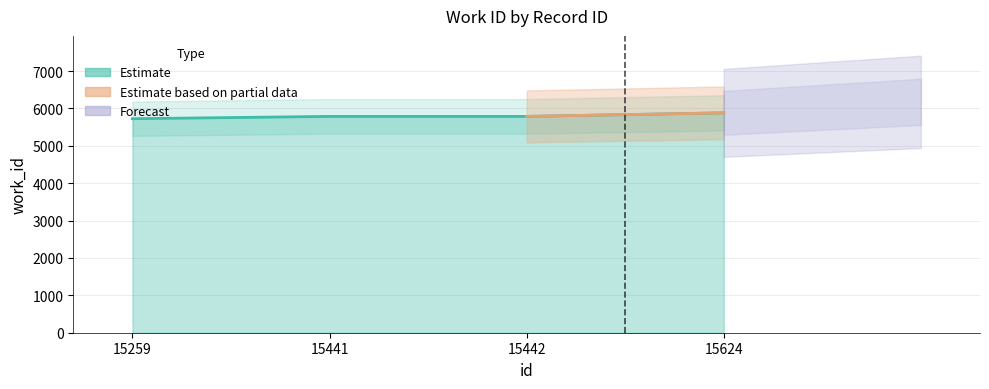

Reading right to left, list all the values displayed in this chart.

15624=5882	15442=5787	15441=5787	15259=5725